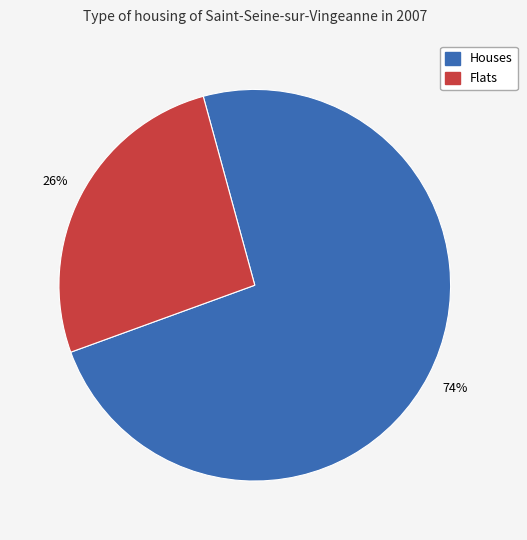

Is there a majority slice in this chart?

Yes